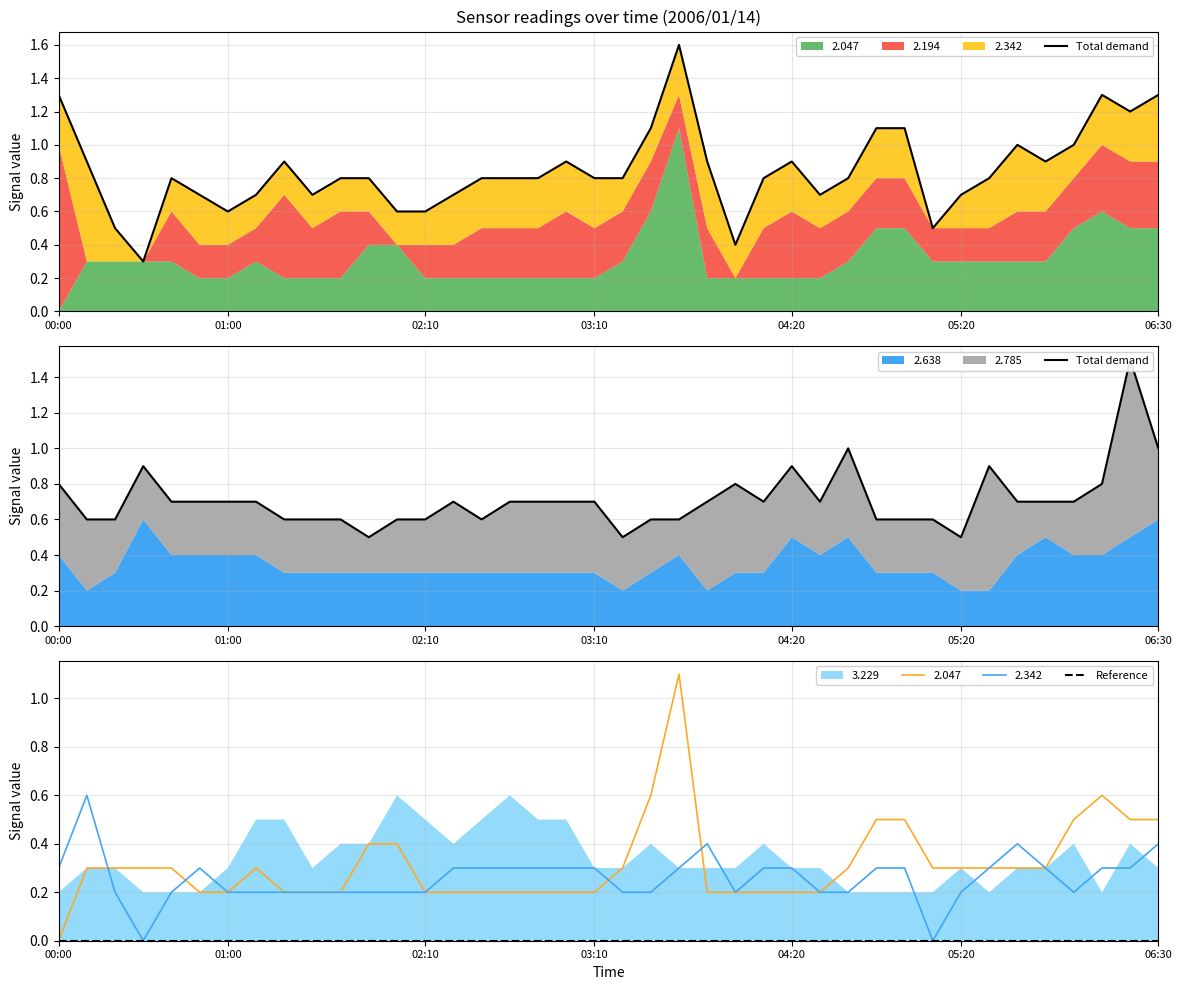

What is the difference between the maximum and minimum values in the Total demand series?

1.0